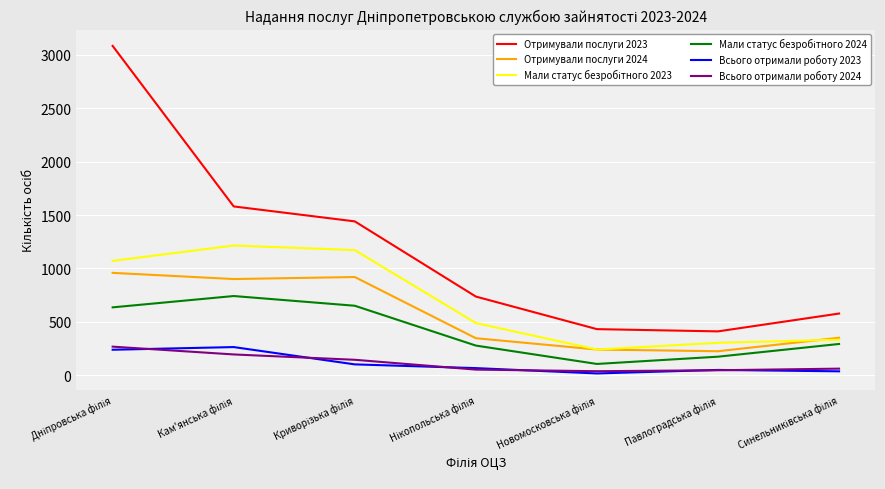

Which series has the largest total across all categories?

Отримували послуги 2023